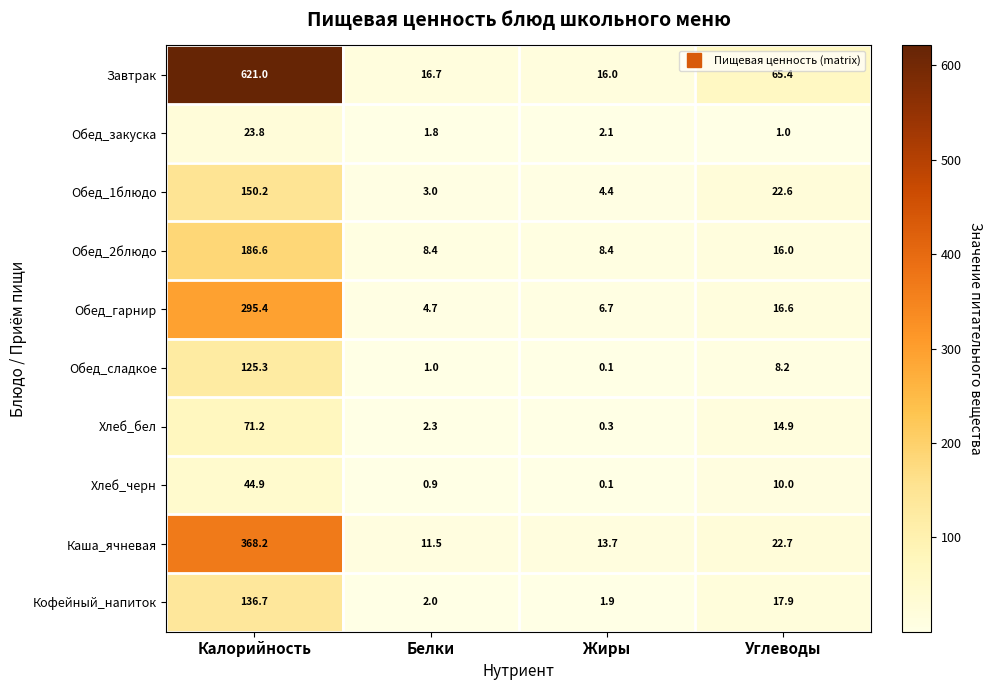

What is the greatest value displayed?

621.0